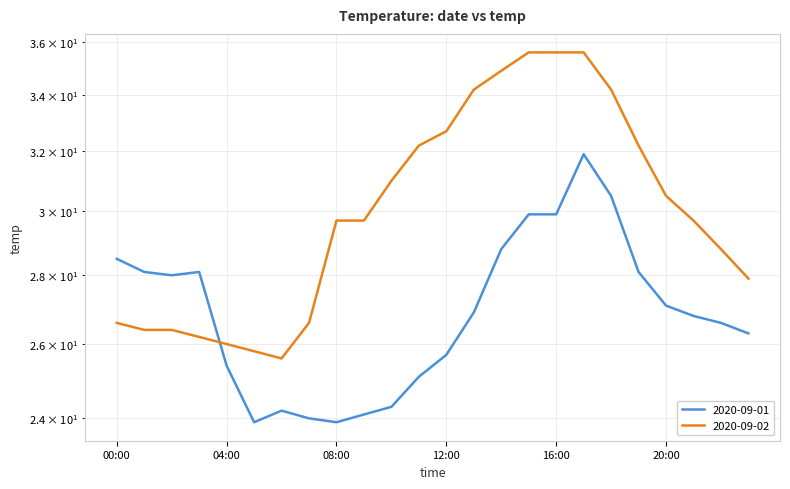

How many data points in 2020-09-01 are less than 26?

9